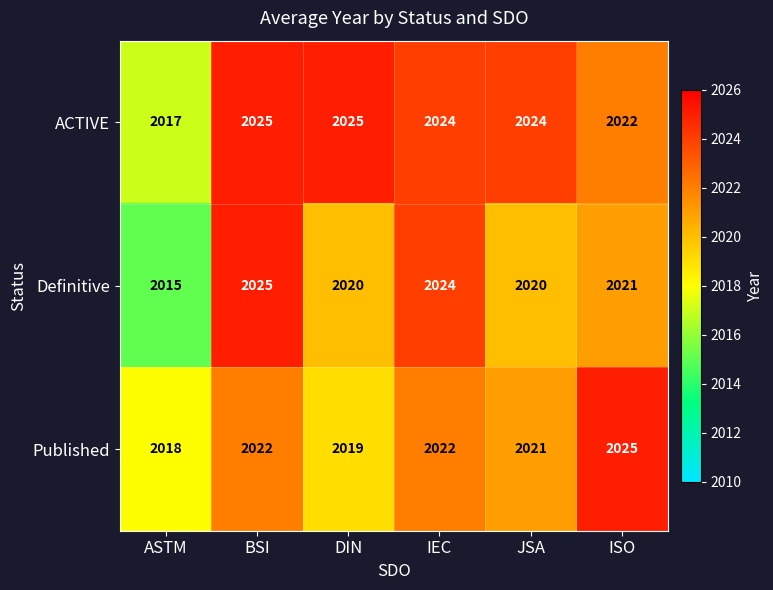

The Definitive series shows 2015 at ASTM. True or false?

True